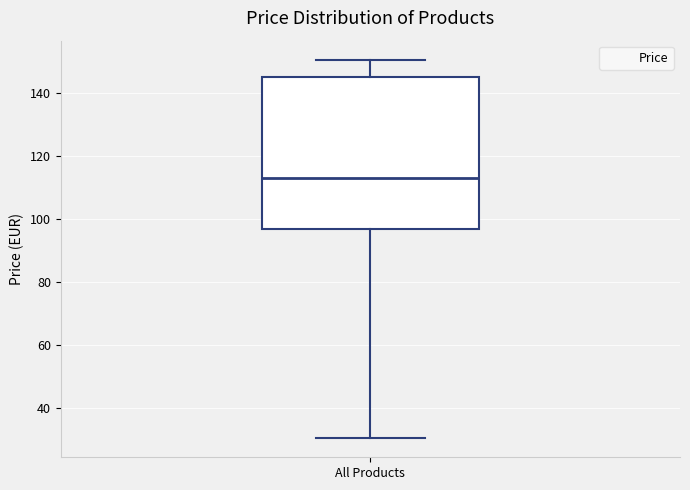

Where does the upper whisker of the box for All Products end on the y-axis? The values are not printed on the chart, so give them approximately, as read against the axis.

150